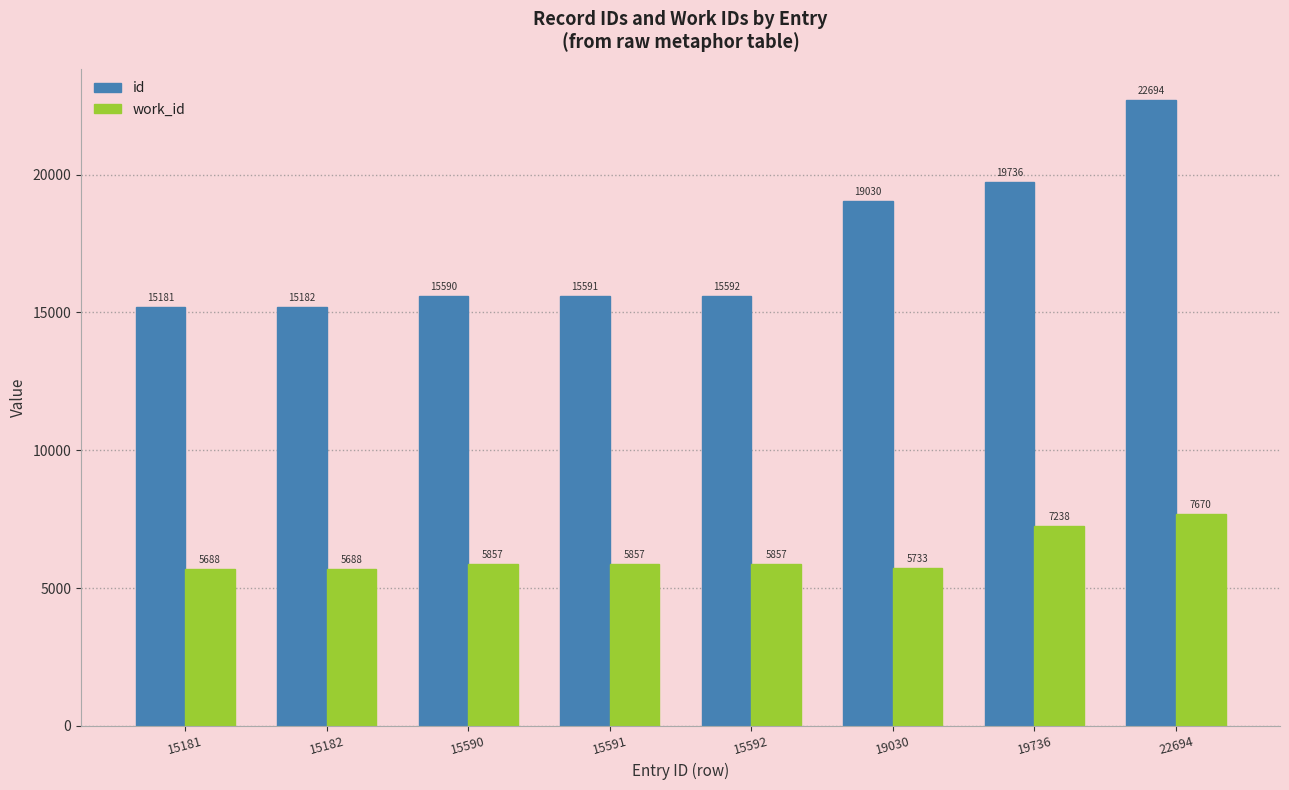

At 15181, list the series in order from largest to smallest.

id, work_id